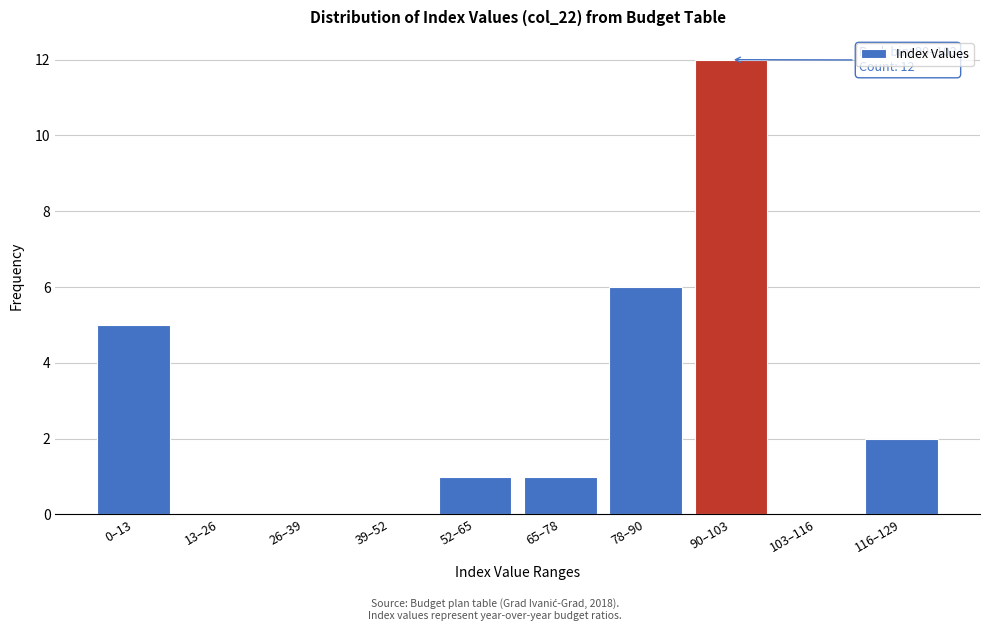

Reading right to left, transcribe all the data shown in this chart.

116–129=2	103–116=0	90–103=12	78–90=6	65–78=1	52–65=1	39–52=0	26–39=0	13–26=0	0–13=5